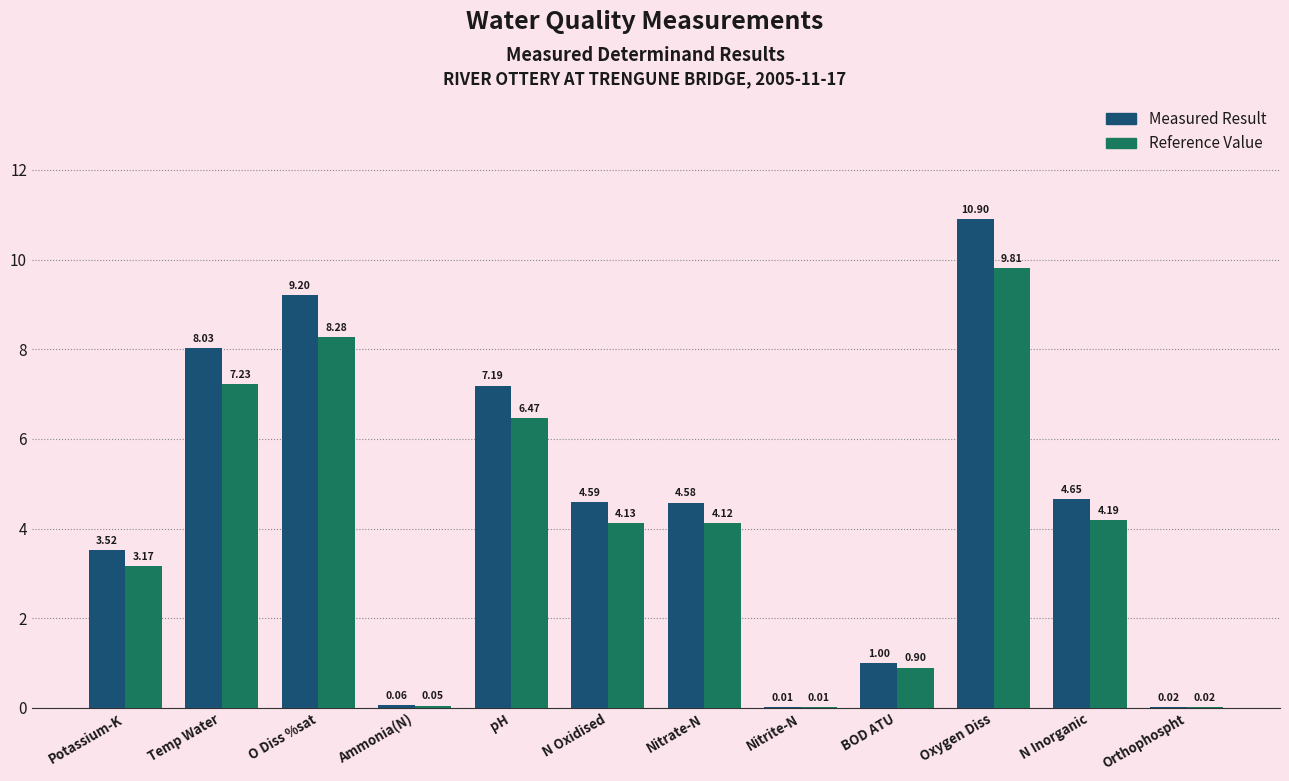

At which category is the sum across all series the highest?

Oxygen Diss